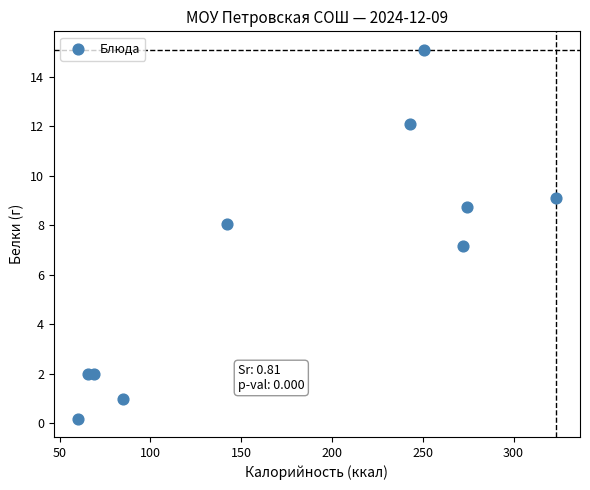

What is the average Y value?

6.5